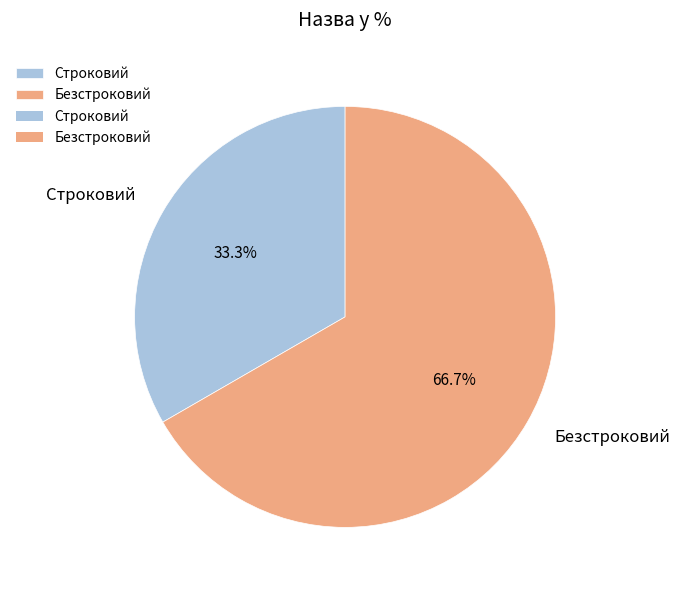

Is it true that Безстроковий is 57% of the pie?

False